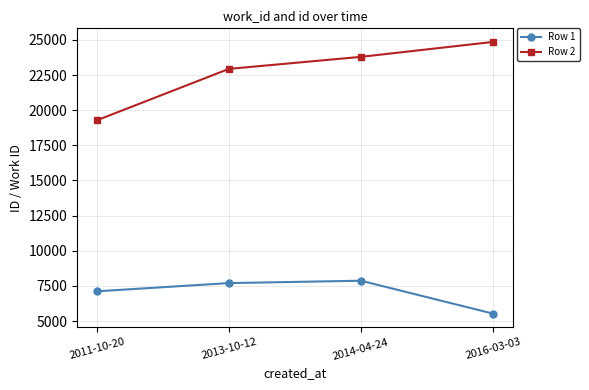

Reading right to left, transcribe all the data shown in this chart.

Row 1: 5530	7870	7702	7117
Row 2: 24853	23791	22935	19278